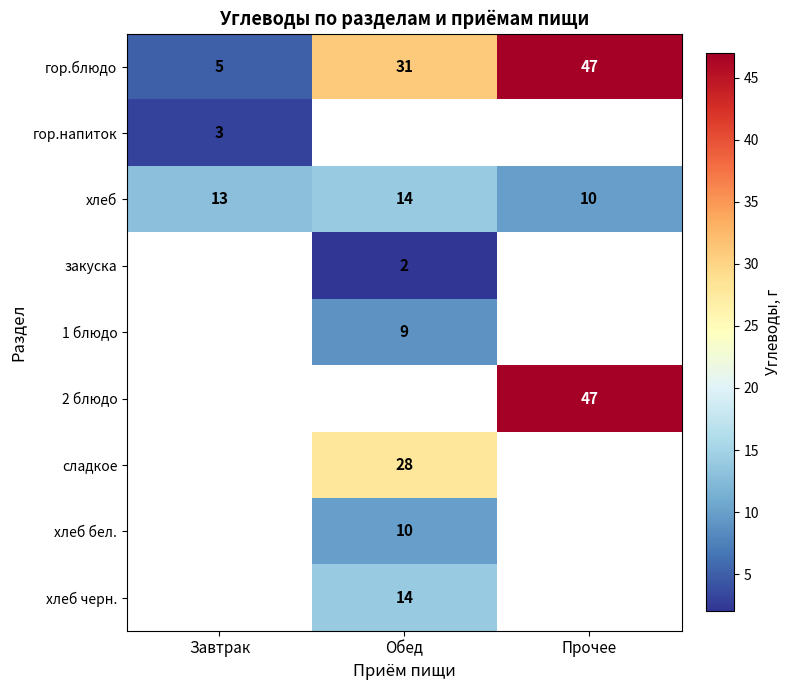

Between Обед and Прочее, which is larger?

Прочее